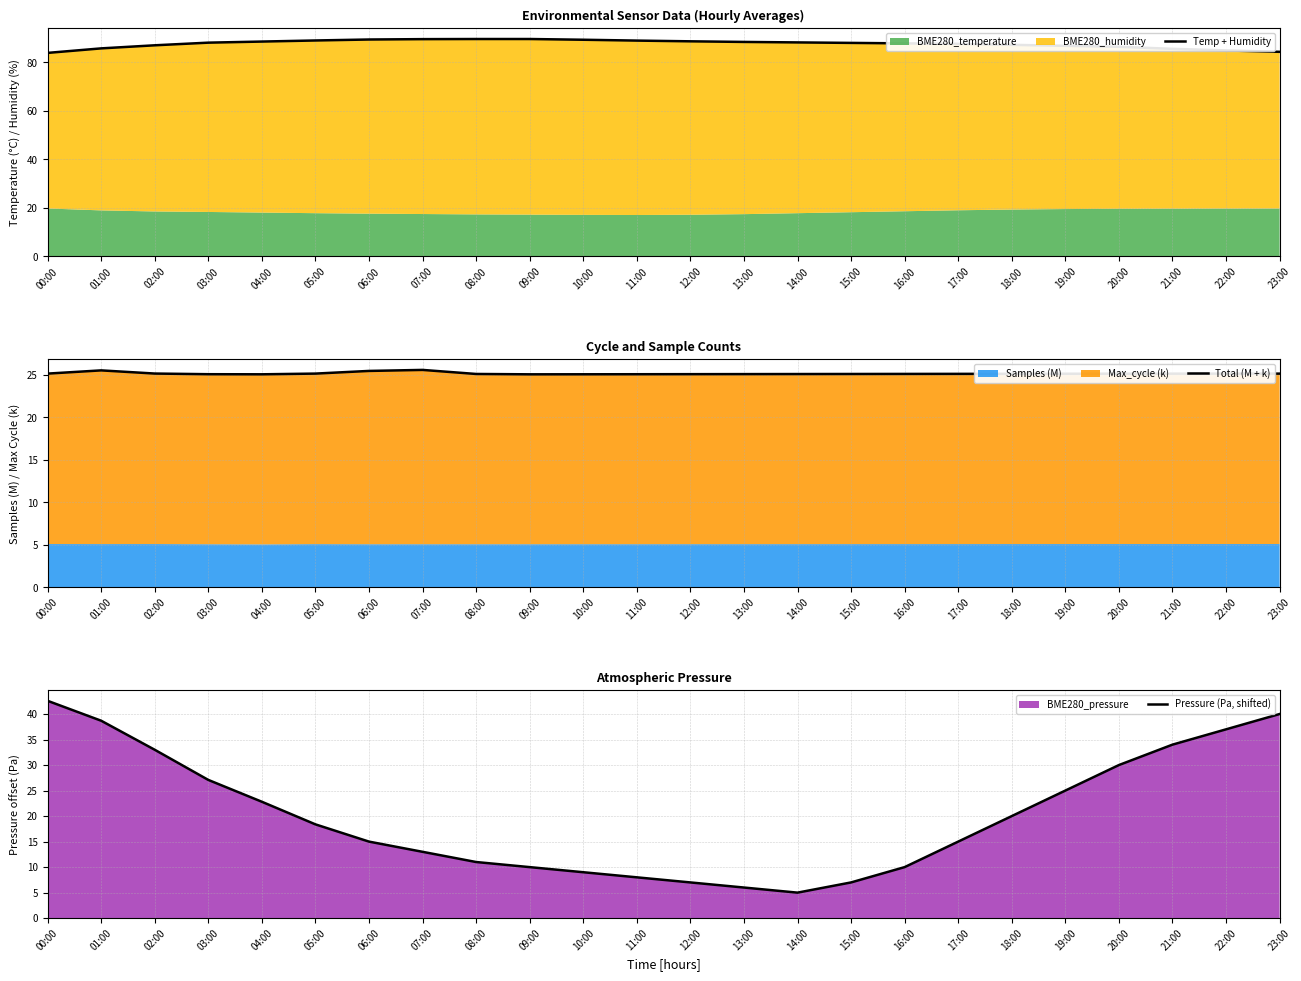

The value of Total (M + k) at 12:00 is 13.0. True or false?

False